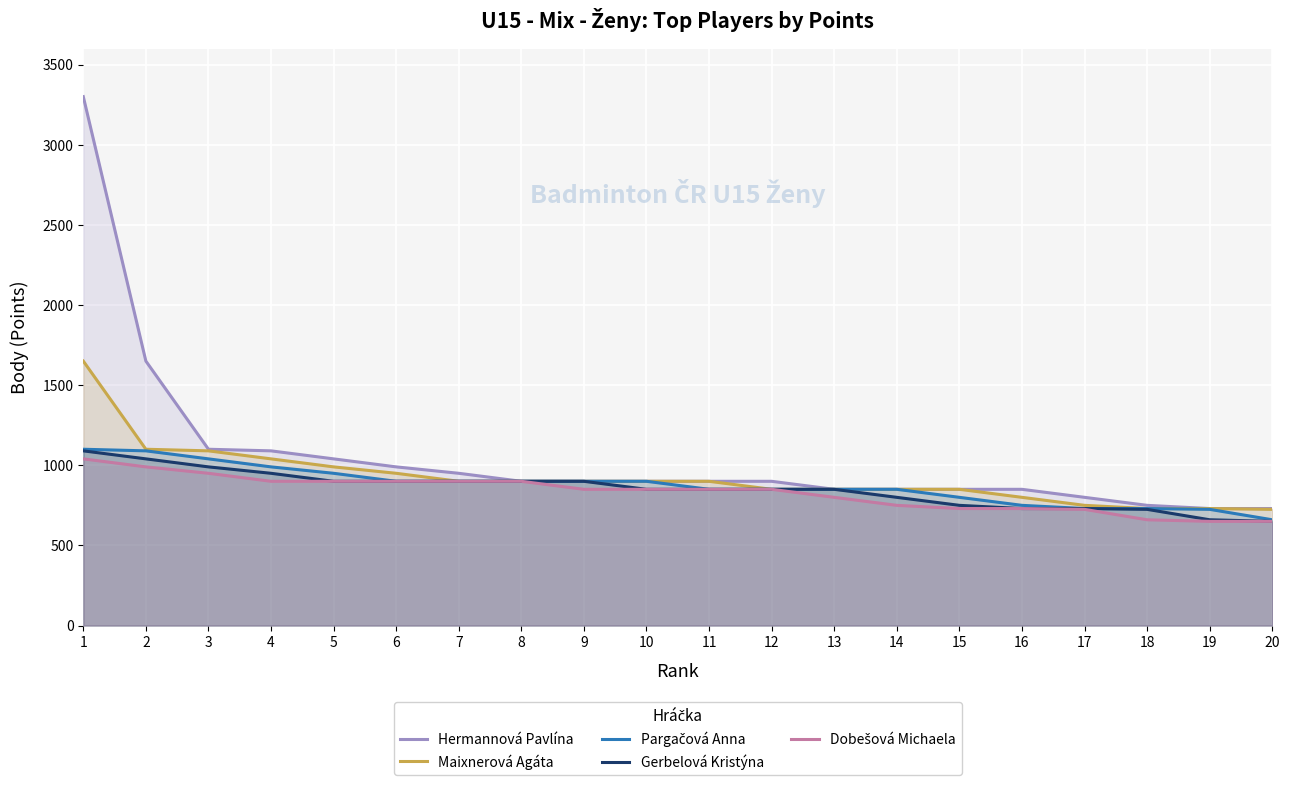

How many lines are shown in the chart?

5